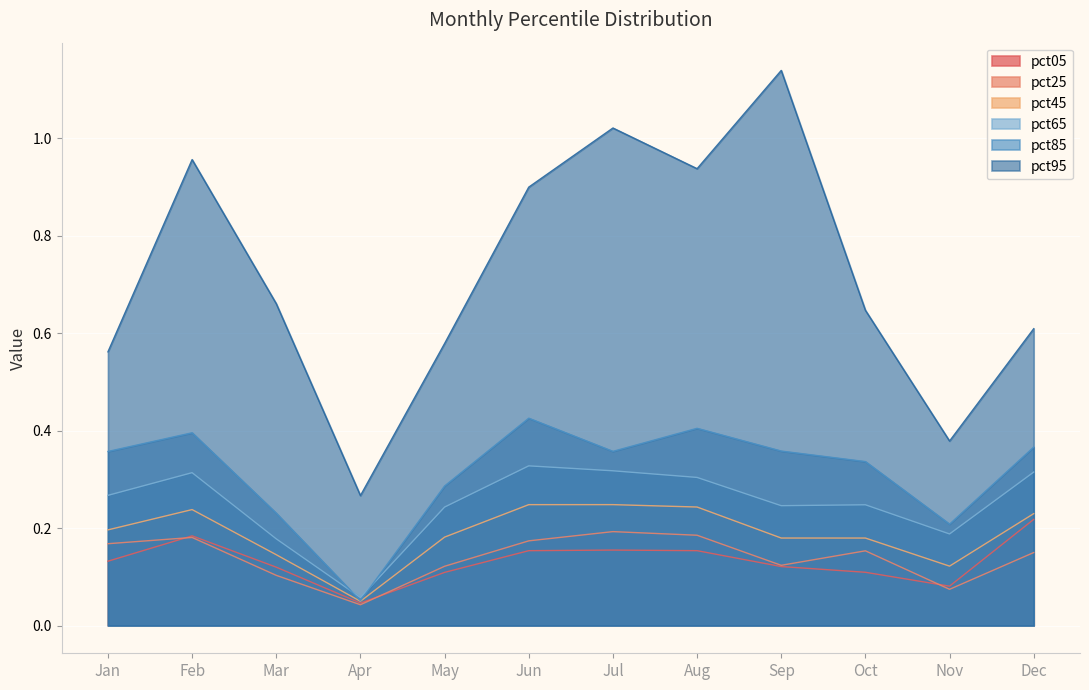

Reading left to right, extract all data points from this chart.

pct05: 0.1	0.2	0.1	0.0	0.1	0.2	0.2	0.2	0.1	0.1	0.1	0.2
pct25: 0.2	0.2	0.1	0.0	0.1	0.2	0.2	0.2	0.1	0.2	0.1	0.1
pct45: 0.2	0.2	0.1	0.0	0.2	0.2	0.2	0.2	0.2	0.2	0.1	0.2
pct65: 0.3	0.3	0.2	0.1	0.2	0.3	0.3	0.3	0.2	0.2	0.2	0.3
pct85: 0.4	0.4	0.2	0.1	0.3	0.4	0.4	0.4	0.4	0.3	0.2	0.4
pct95: 0.6	1.0	0.7	0.3	0.6	0.9	1.0	0.9	1.1	0.6	0.4	0.6